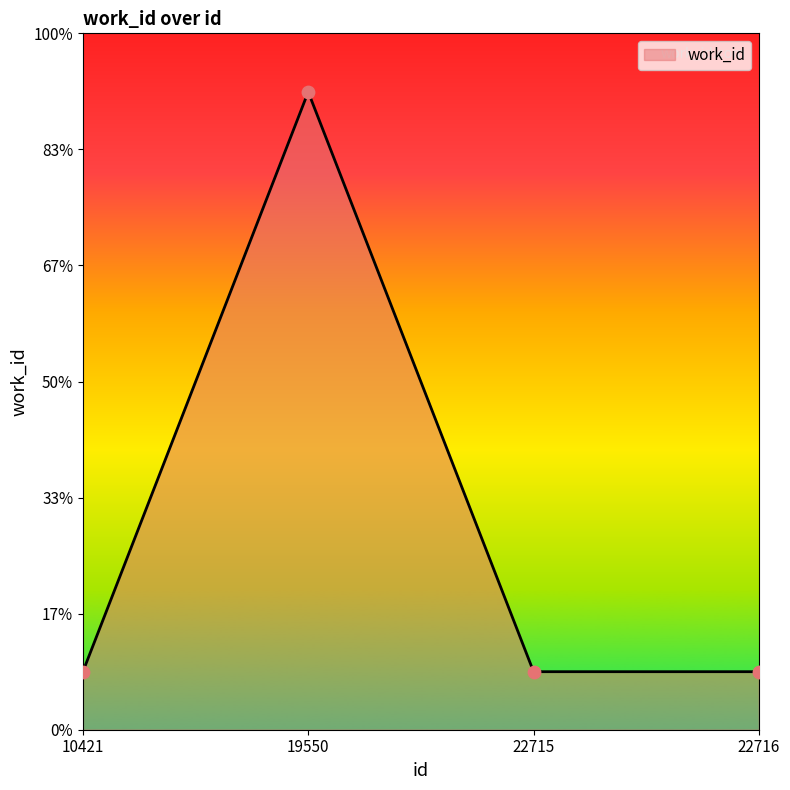

Between 10421 and 22715, which is larger?

10421